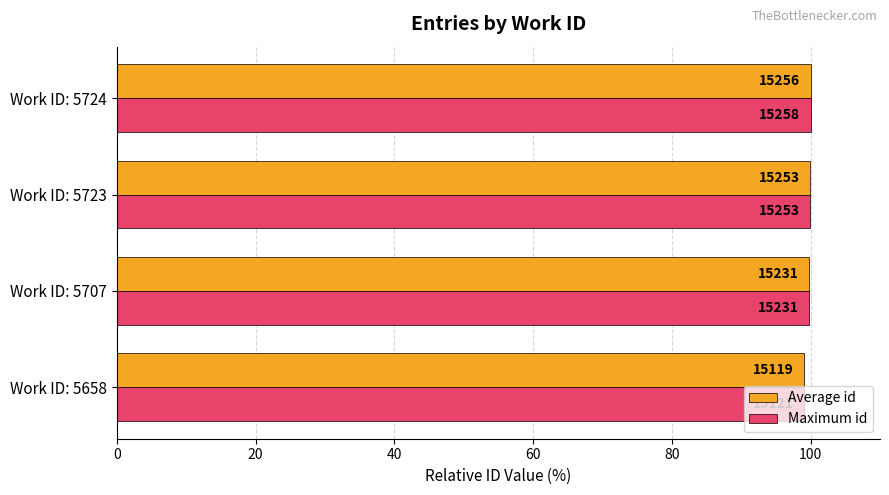

What are all the series names shown in the legend?

Average id, Maximum id